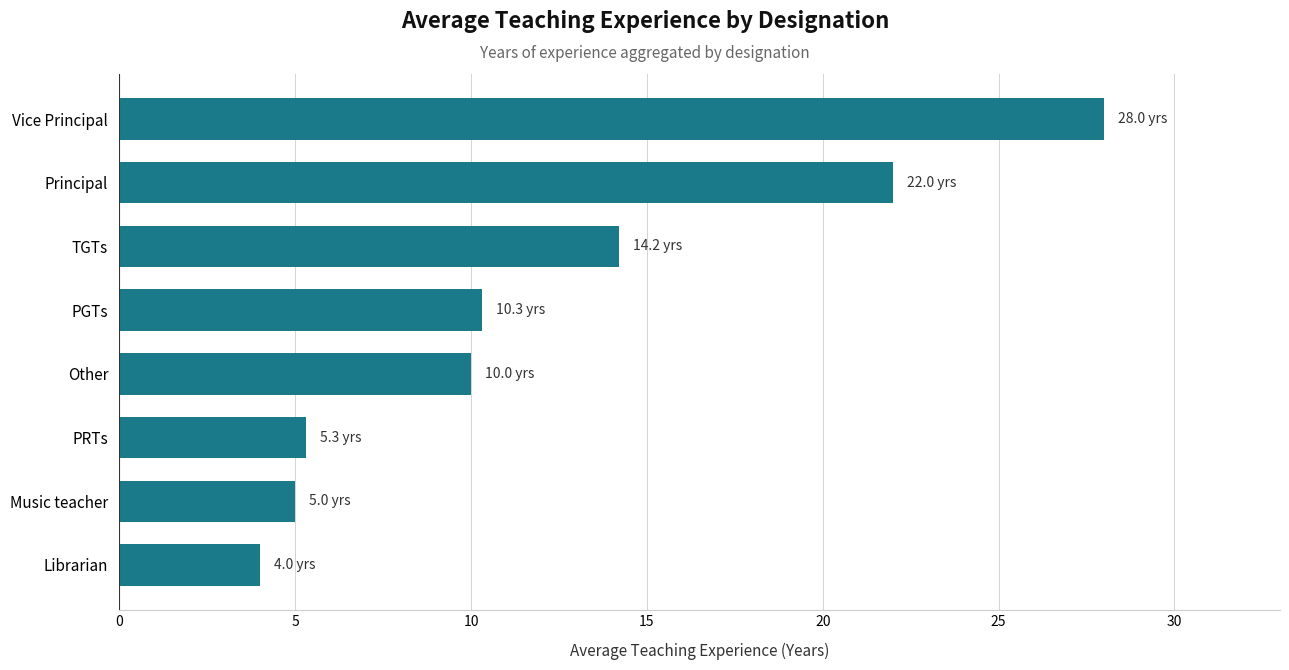

True or false: the data shows 3.4 at Music teacher.

False